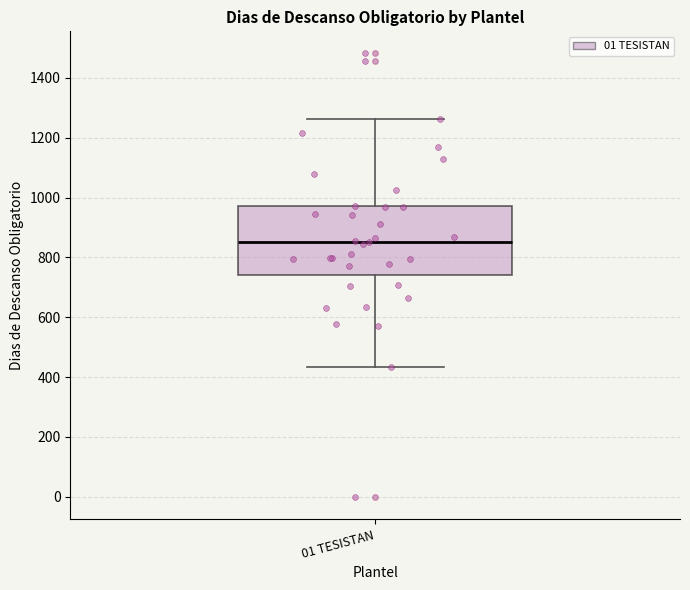

Read this box plot against the y-axis: the position of the median line, the range covered by the box, and the ends of both whiskers. The values are not printed on the chart, so give them approximately, as read against the axis.

median 860, box 740 to 980, whiskers 440 to 1260